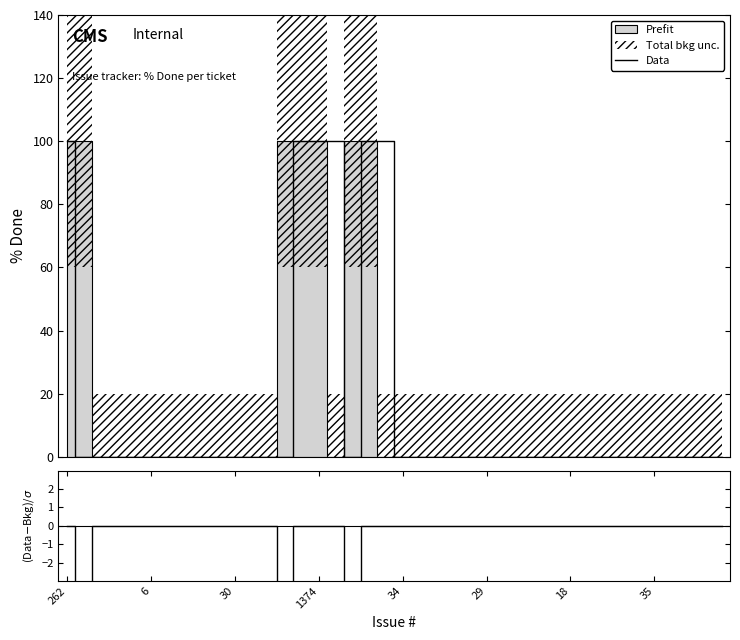

True or false: Data and (Data-Bkg)/σ intersect in this chart.

False